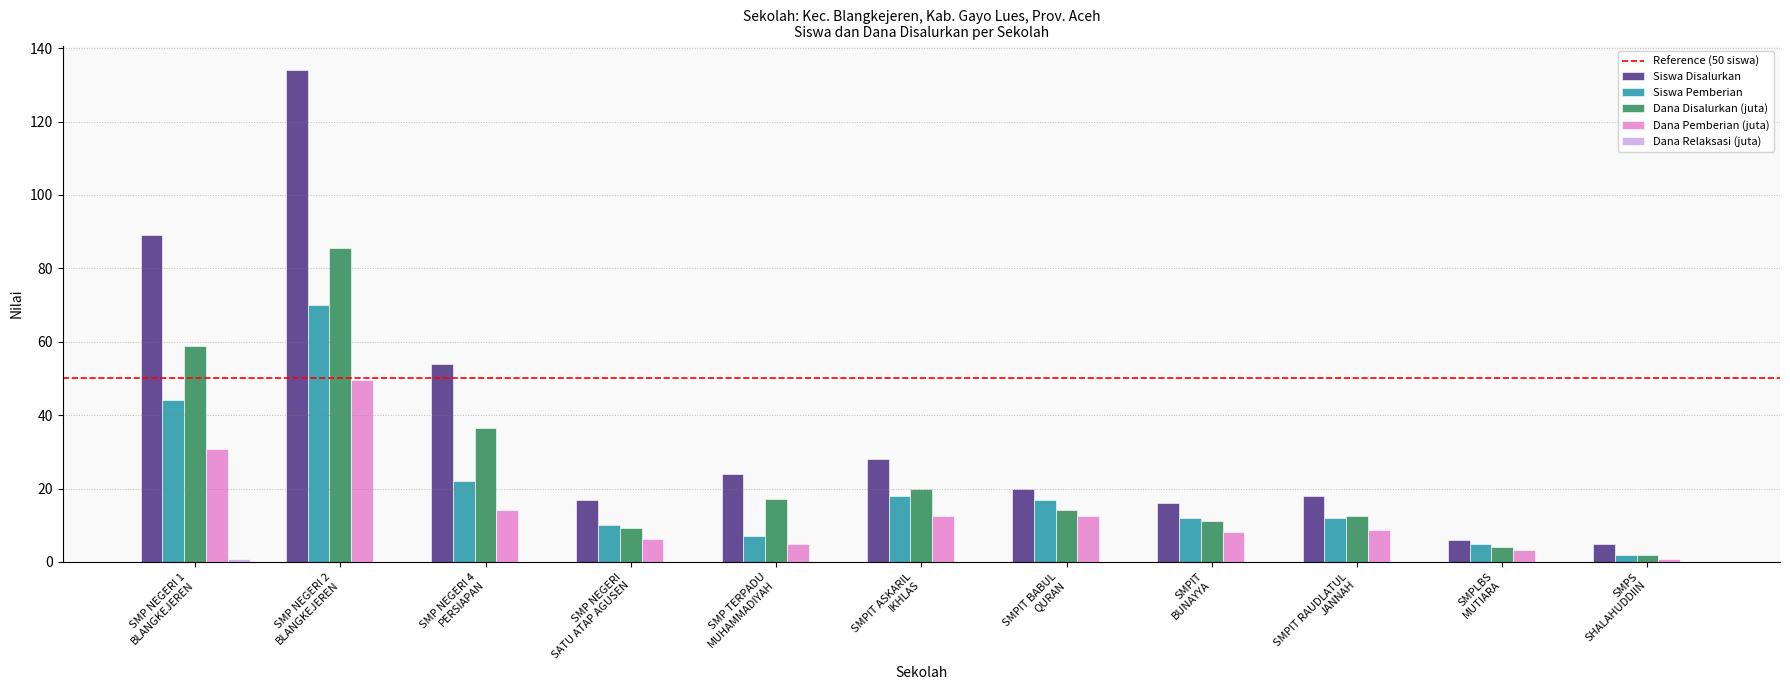

Between SMP NEGERI
SATU ATAP AGUSEN and SMPIT BABUL
QURAN, which series saw the biggest shift?

Siswa Pemberian